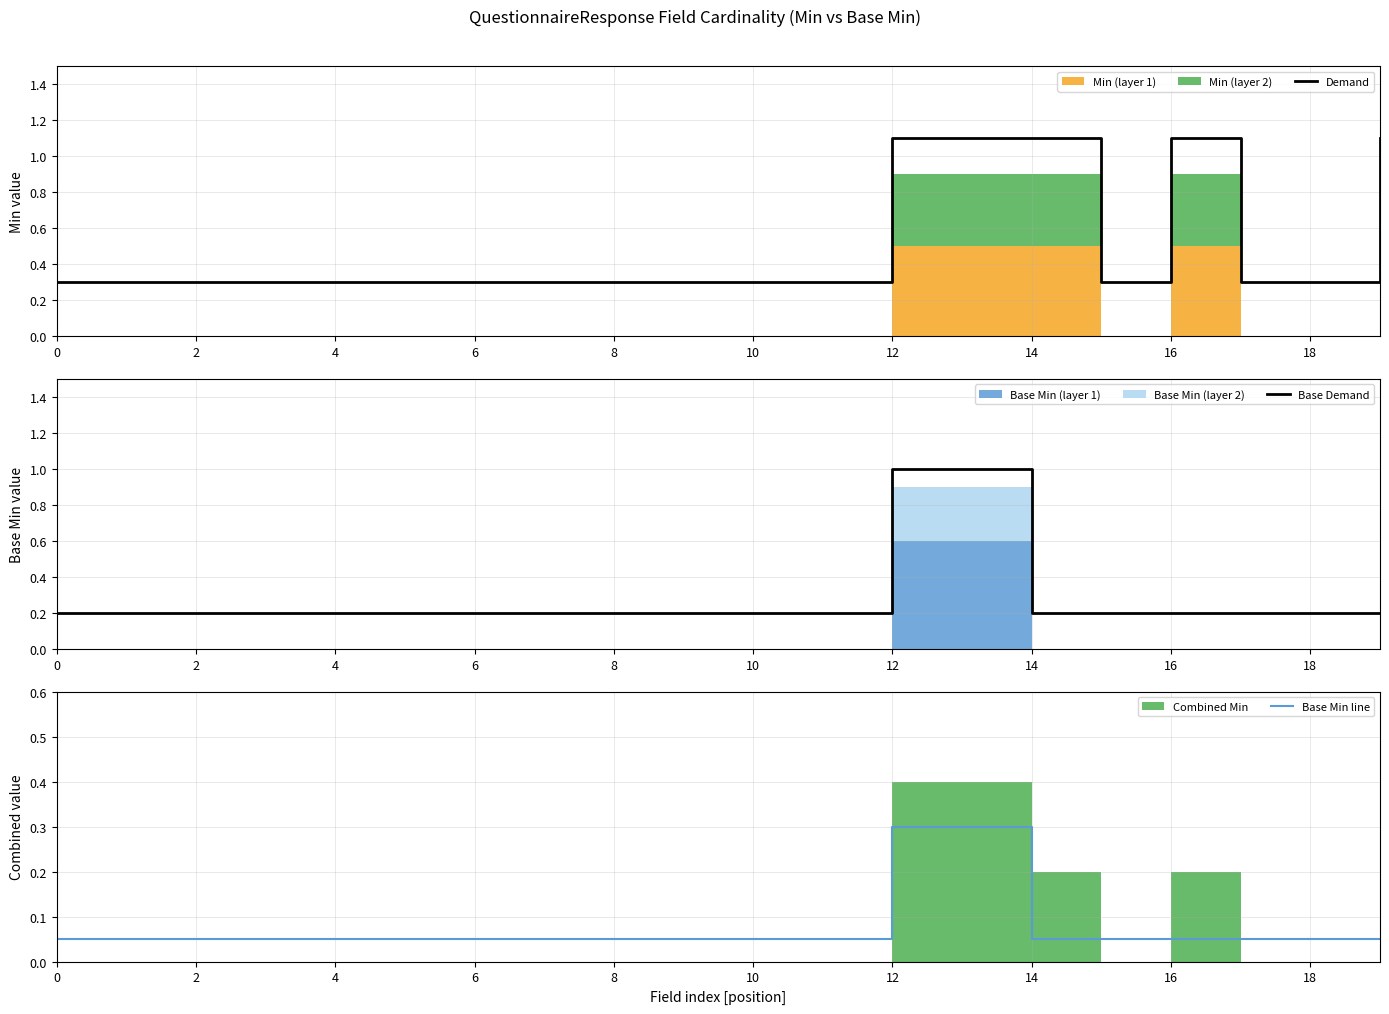

At how many categories does at least one series exceed 0?

20